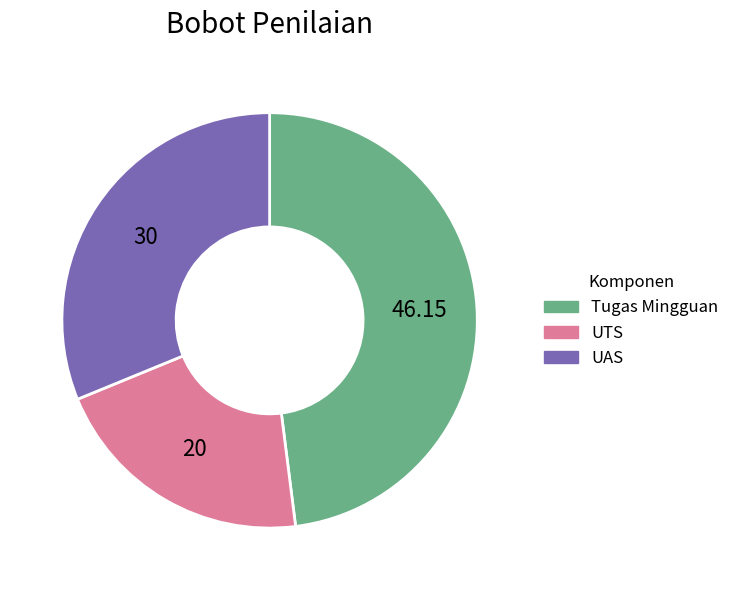

Which slice is the smallest?

UTS